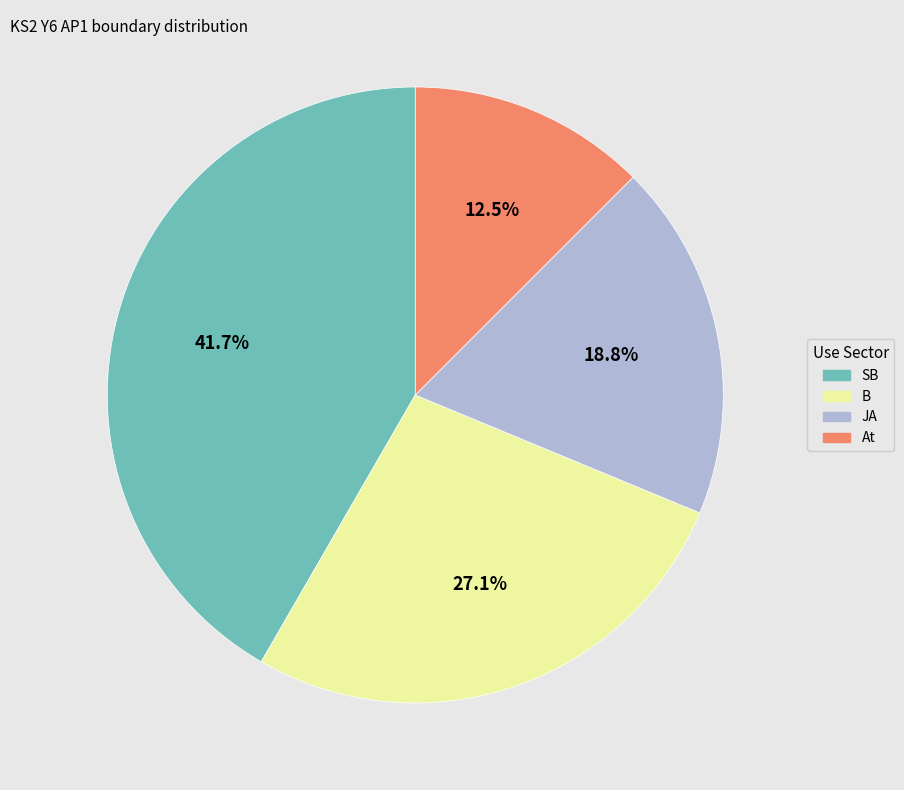

What percentage is NOT represented by SB?

58.3%